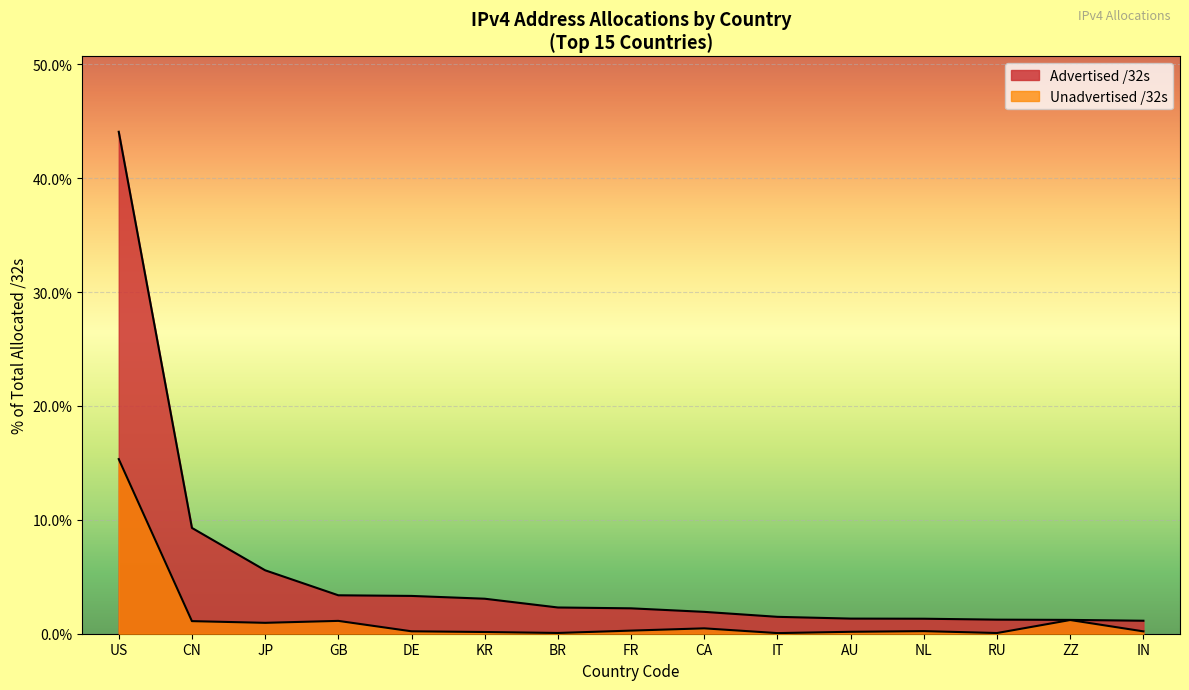

The value of Allocated /32s at IT is 0.1. True or false?

True